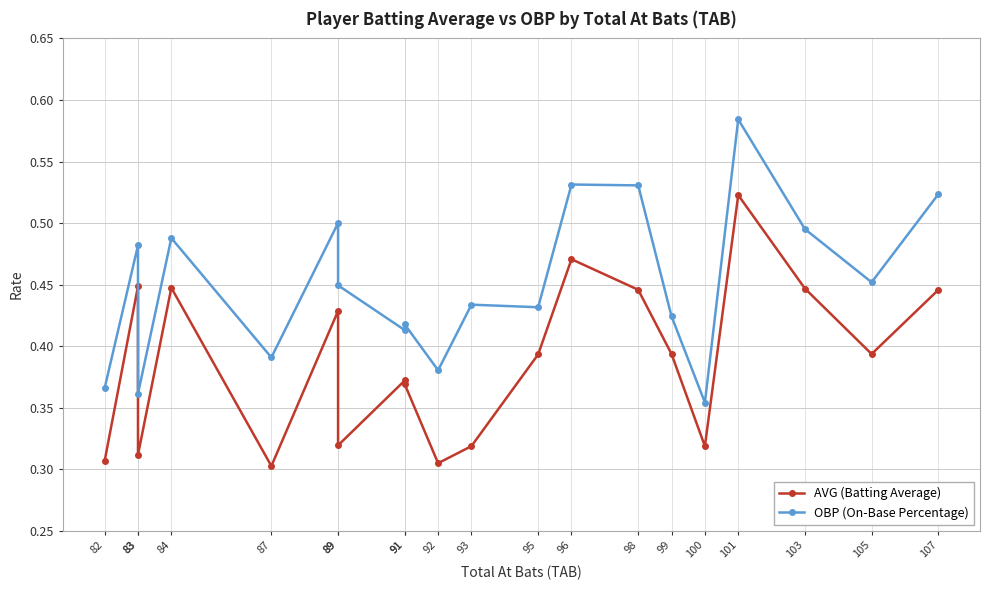

What are all the series names shown in the legend?

AVG (Batting Average), OBP (On-Base Percentage)